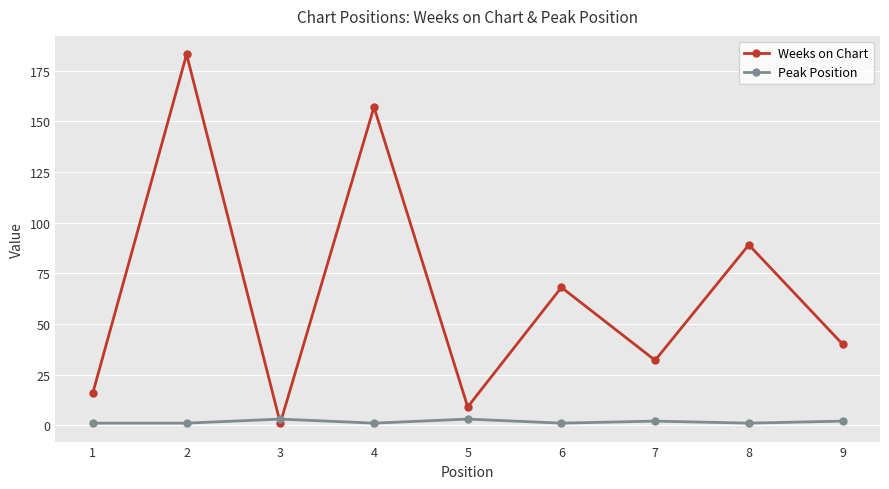

Is it true that Peak Position equals 2 at 9?

True